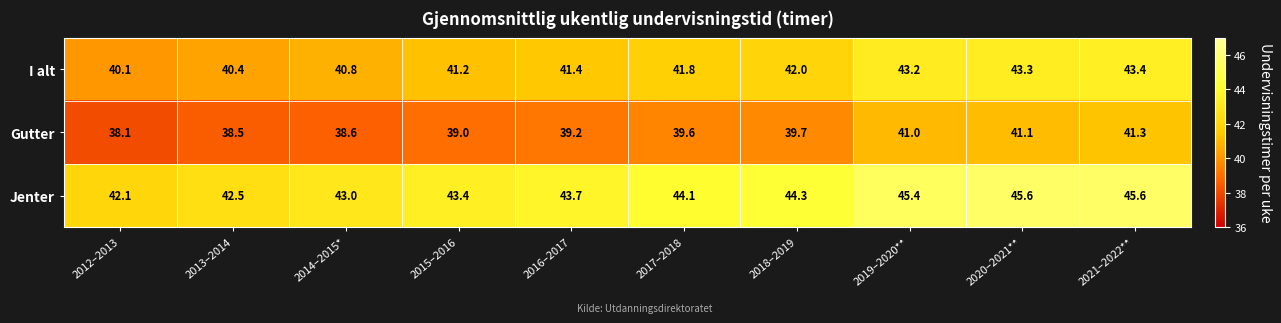

Reading left to right, list all the values displayed in this chart.

I alt: 40.1	40.4	40.8	41.2	41.4	41.8	42.0	43.2	43.3	43.4
Gutter: 38.1	38.5	38.6	39.0	39.2	39.6	39.7	41.0	41.1	41.3
Jenter: 42.1	42.5	43.0	43.4	43.7	44.1	44.3	45.4	45.6	45.6